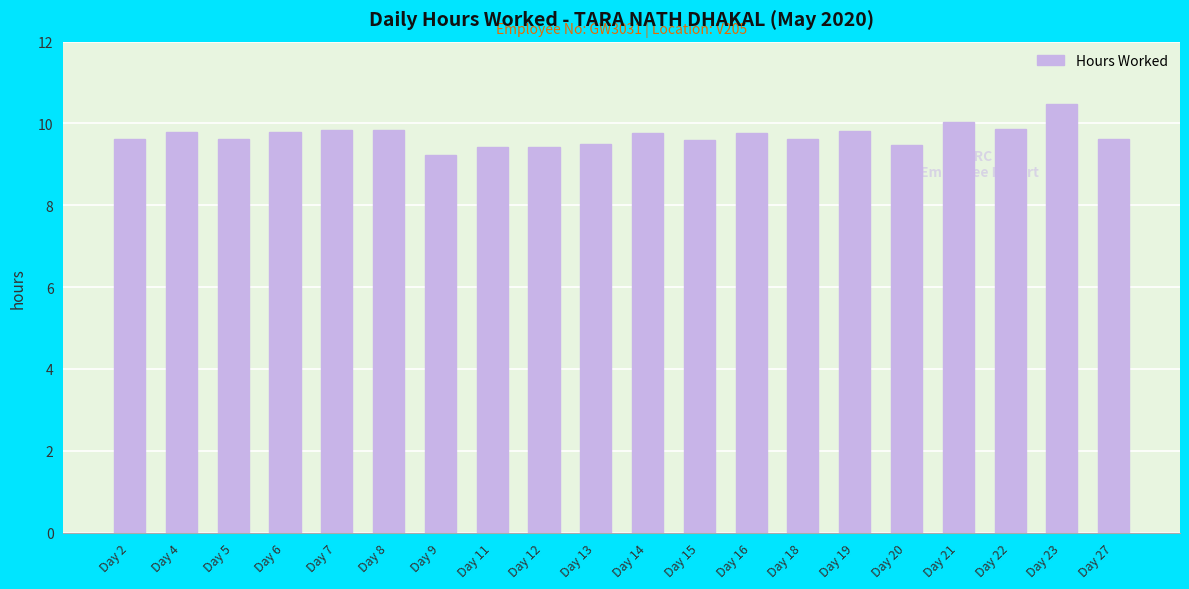

What is the difference between the second highest and second lowest values?

0.6